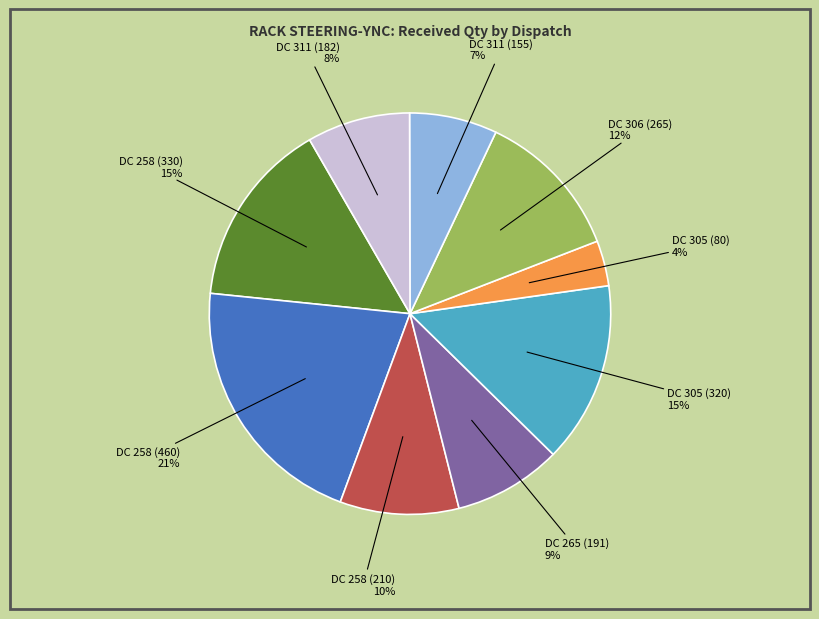

Is there a majority slice in this chart?

No